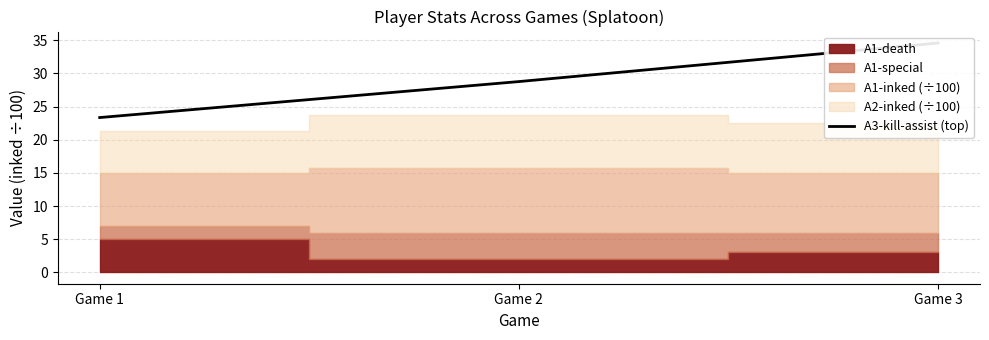

Is it true that the value at Game 2 is 28.8?

True